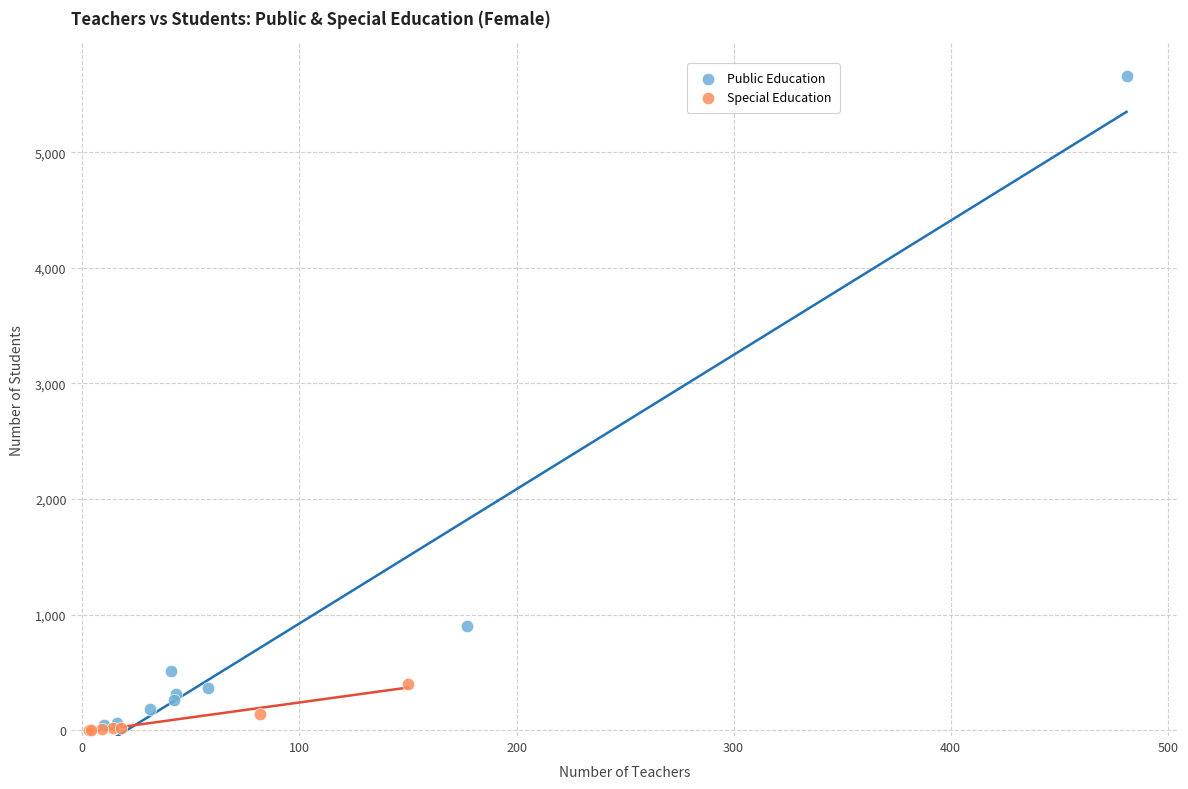

Which series contains the highest Y value?

Public Education